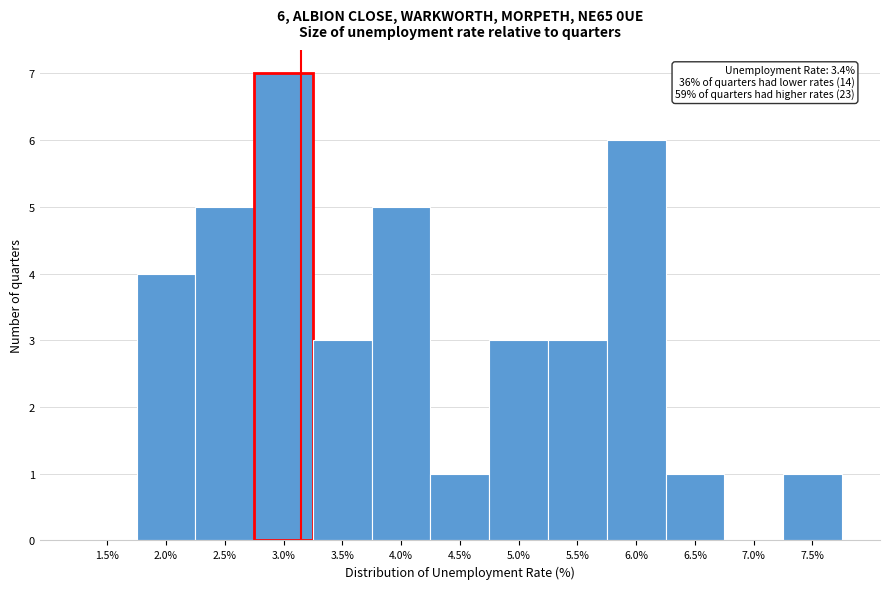

Reading left to right, extract all data points from this chart.

1.5%=0	2.0%=4	2.5%=5	3.0%=7	3.5%=3	4.0%=5	4.5%=1	5.0%=3	5.5%=3	6.0%=6	6.5%=1	7.0%=0	7.5%=1